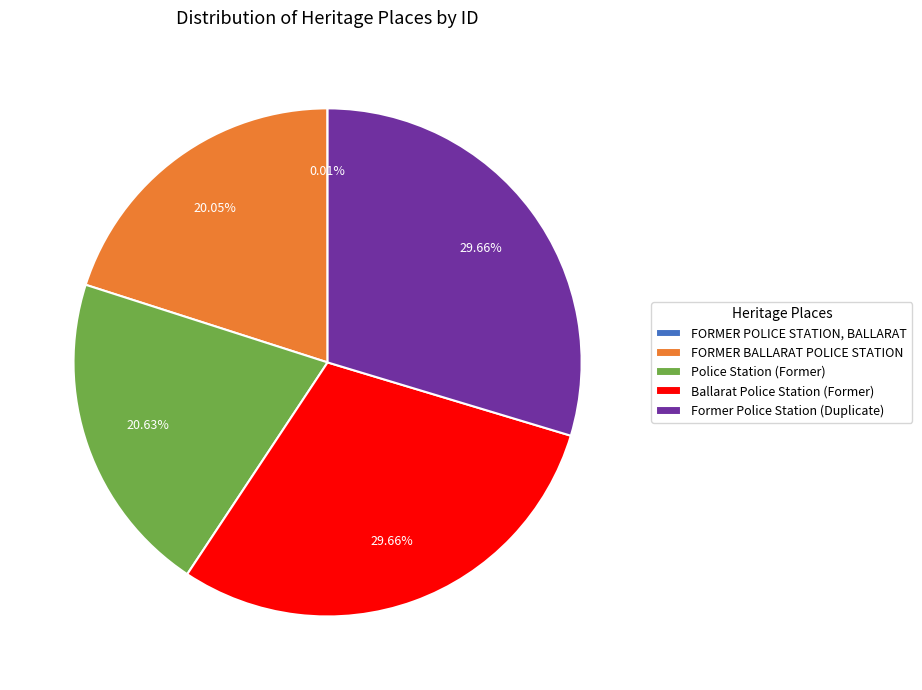

Between Police Station (Former) and FORMER BALLARAT POLICE STATION, which is larger?

Police Station (Former)